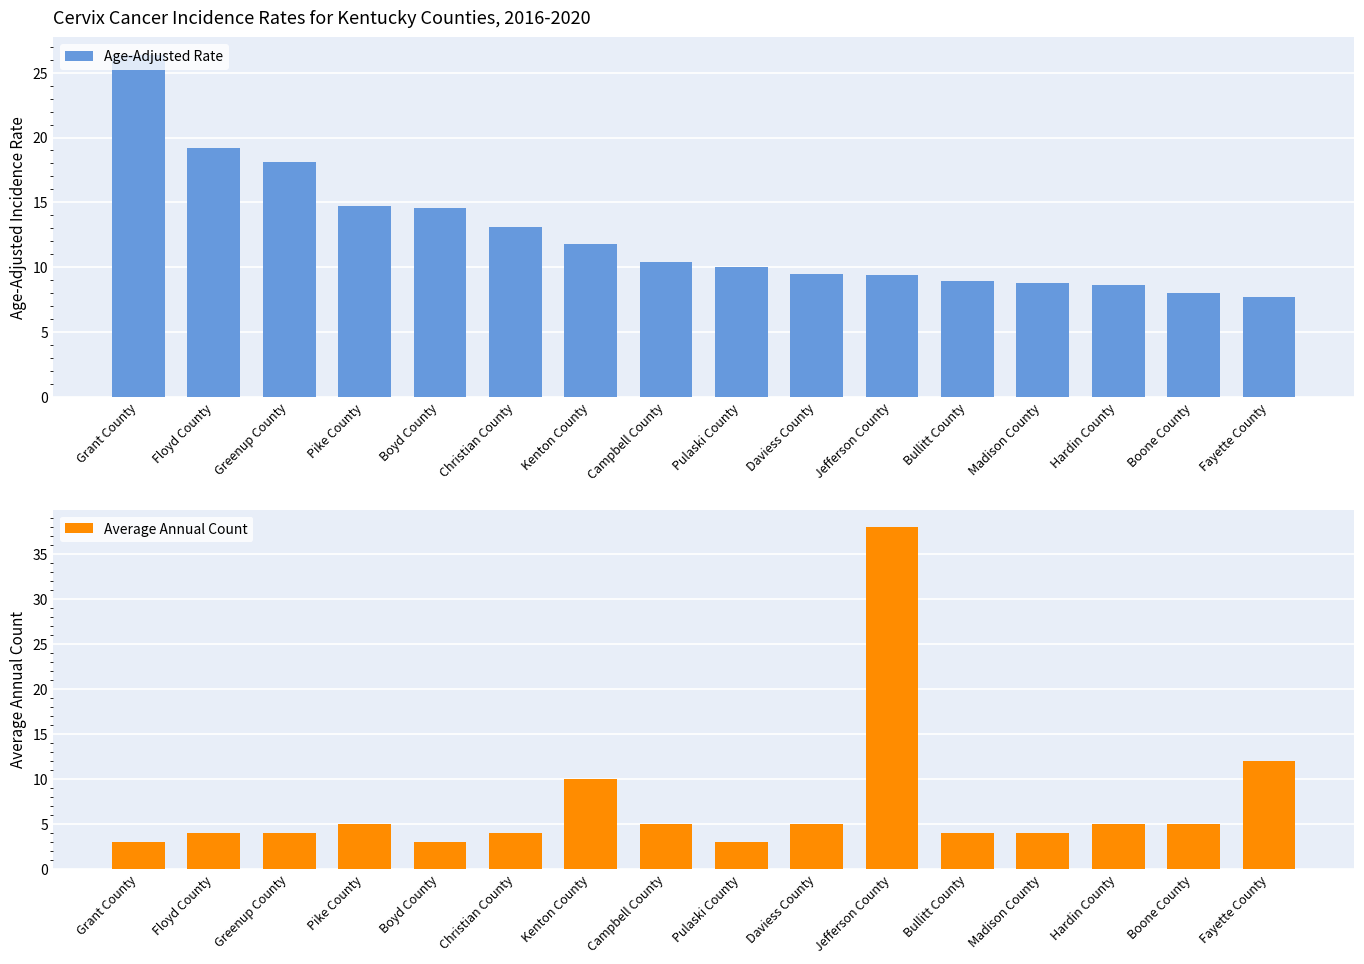

Is it true that Average Annual Count equals 3.0 at Grant County?

True